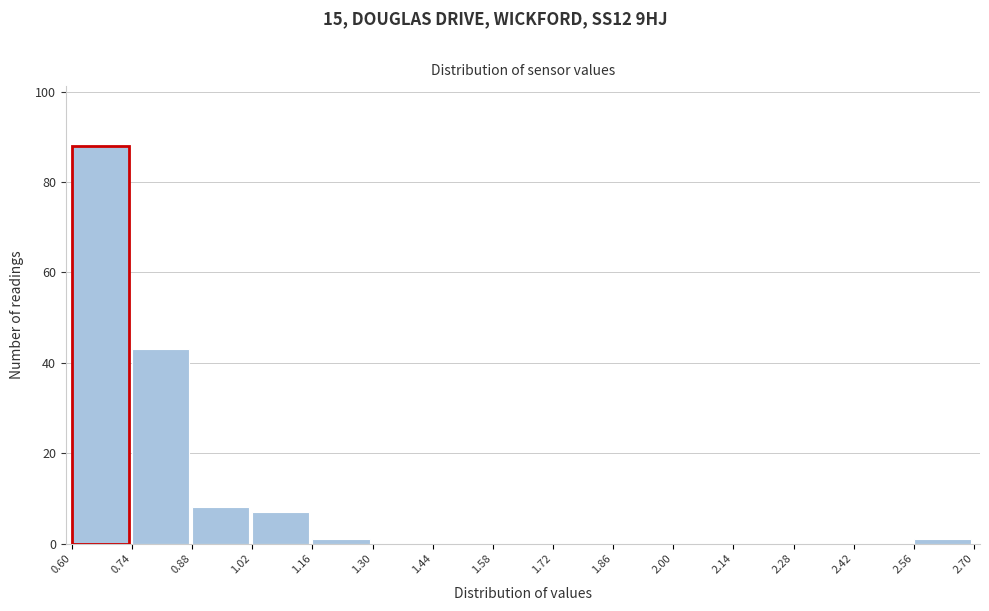

Reading left to right, transcribe this chart: for each bar, give the range it covers on the x-axis and its height. The values are not printed on the chart, so give them approximately, as read against the axis.

0.60 to 0.74: 88
0.74 to 0.88: 44
0.88 to 1.02: 8
1.02 to 1.16: 8
1.16 to 1.30: under 2
1.30 to 1.44: 0
1.44 to 1.58: 0
1.58 to 1.72: 0
1.72 to 1.86: 0
1.86 to 2.00: 0
2.00 to 2.14: 0
2.14 to 2.28: 0
2.28 to 2.42: 0
2.42 to 2.56: 0
2.56 to 2.70: under 2